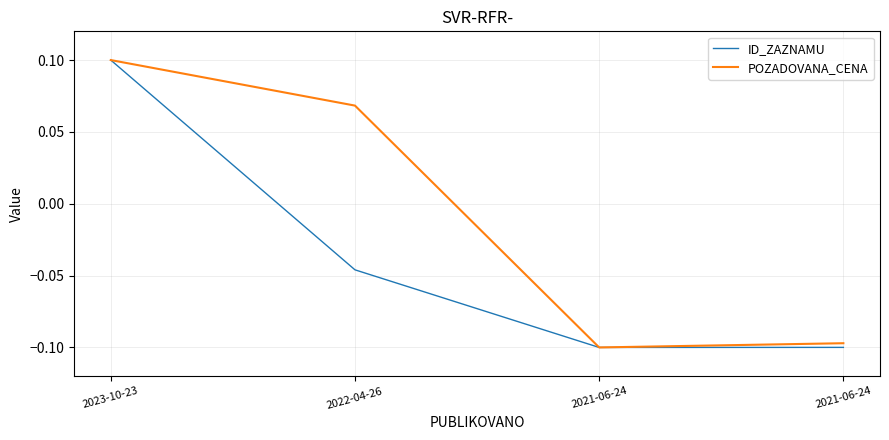

How many ID_ZAZNAMU values are between 0 and 1?

1